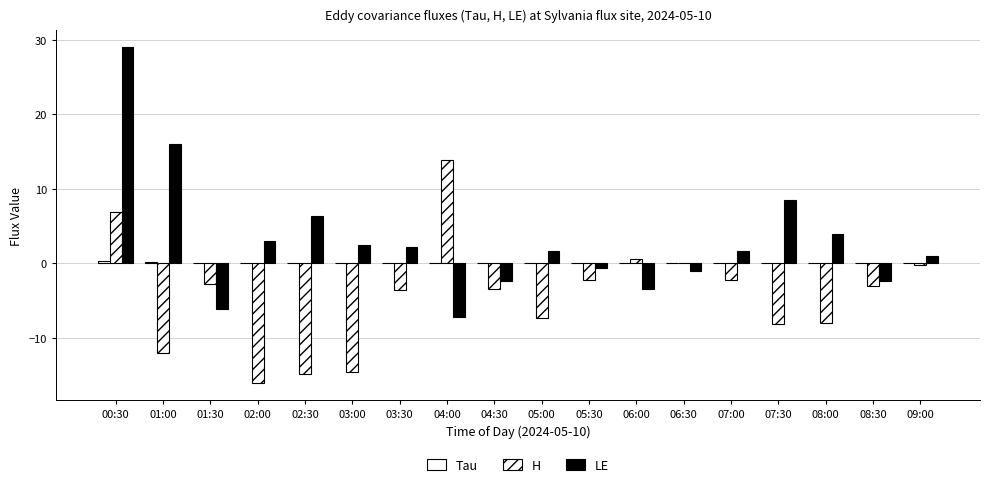

Is it true that LE equals 2.5 at 03:00?

True